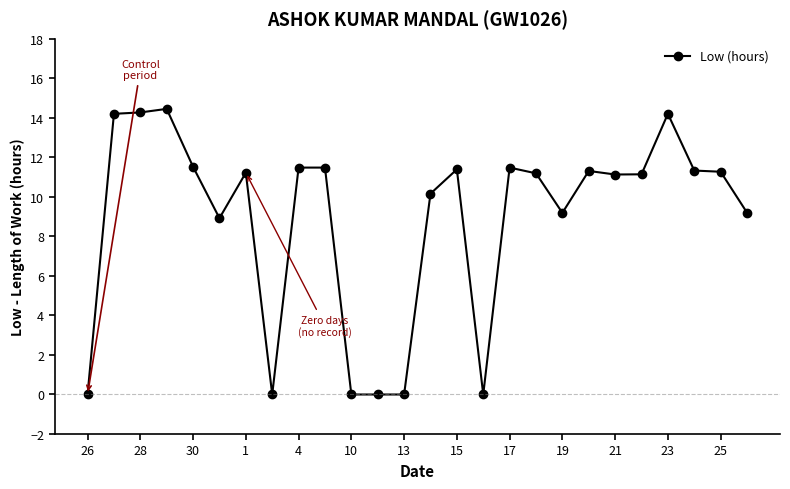

True or false: there are more than 1 points higher than both neighbors.

True